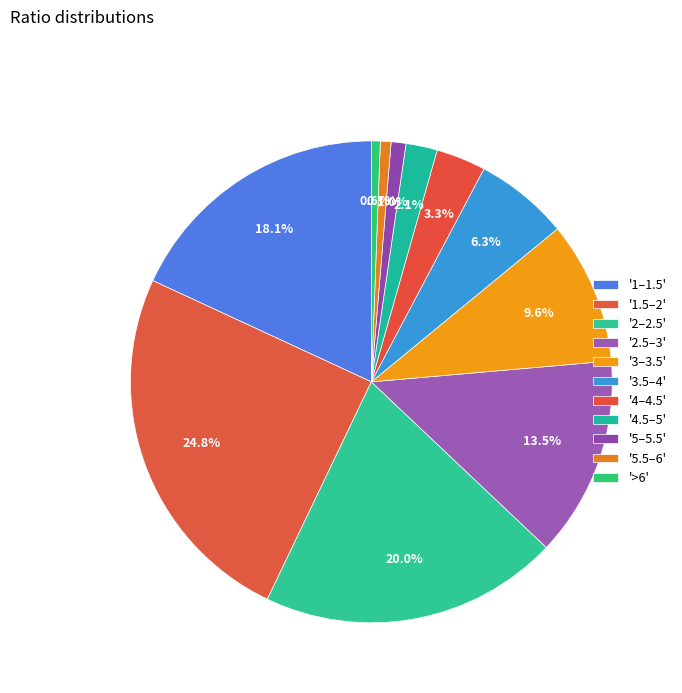

What is the smallest slice in the pie chart?

>6